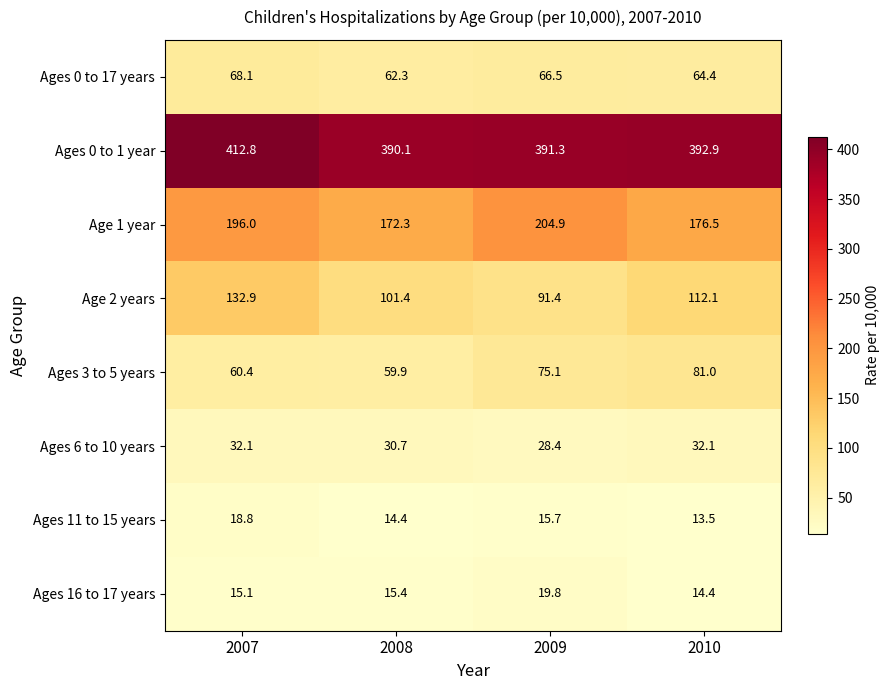

Rank the series by their maximum value, from lowest to highest.

Ages 11 to 15 years, Ages 16 to 17 years, Ages 6 to 10 years, Ages 0 to 17 years, Ages 3 to 5 years, Age 2 years, Age 1 year, Ages 0 to 1 year